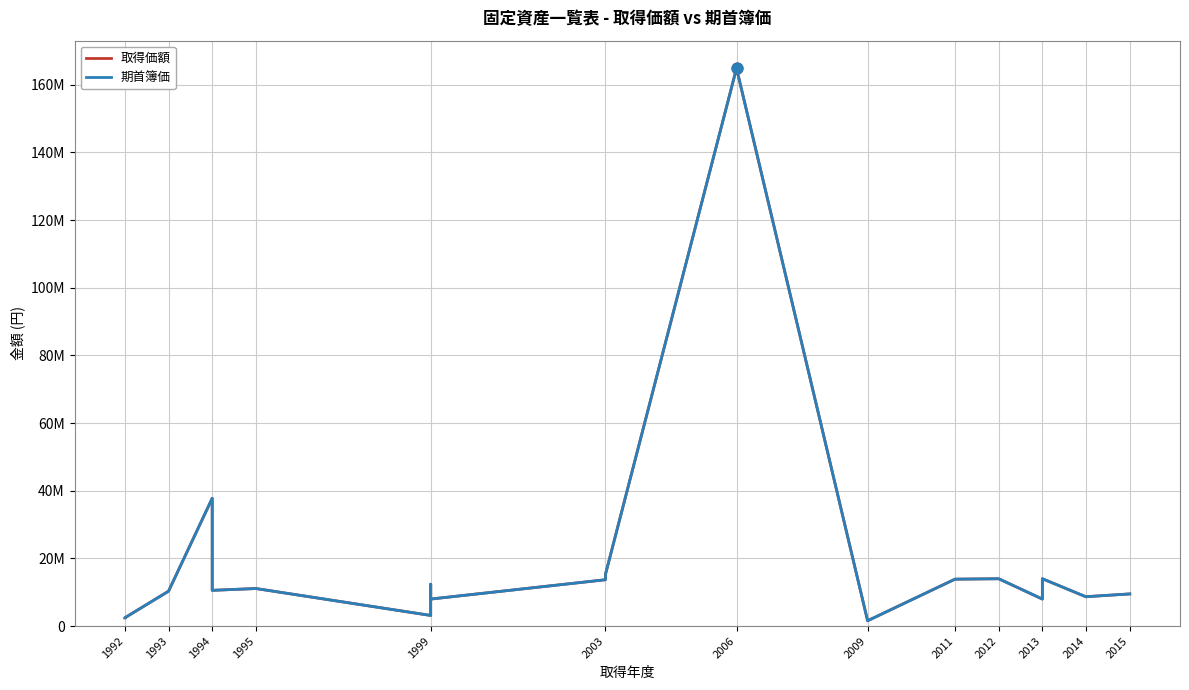

Which series has the largest Y range (max minus min)?

取得価額